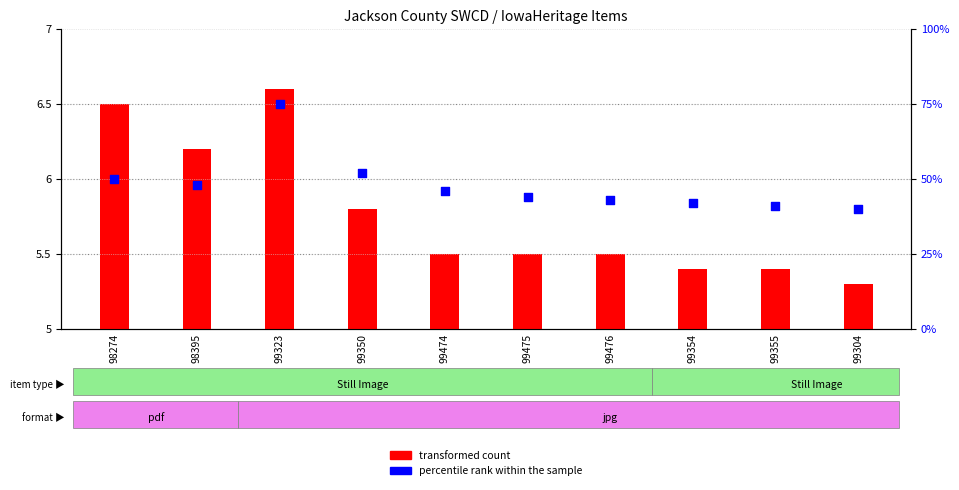

Which series reaches the maximum Y coordinate?

percentile rank within the sample